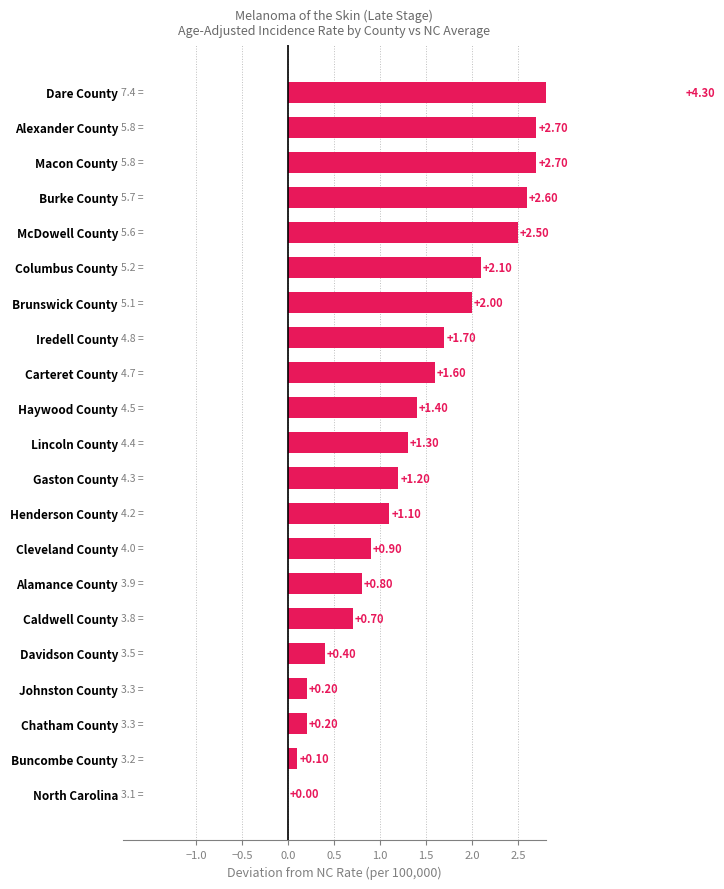

The chart shows a value of 2.0 at Lincoln County. True or false?

False